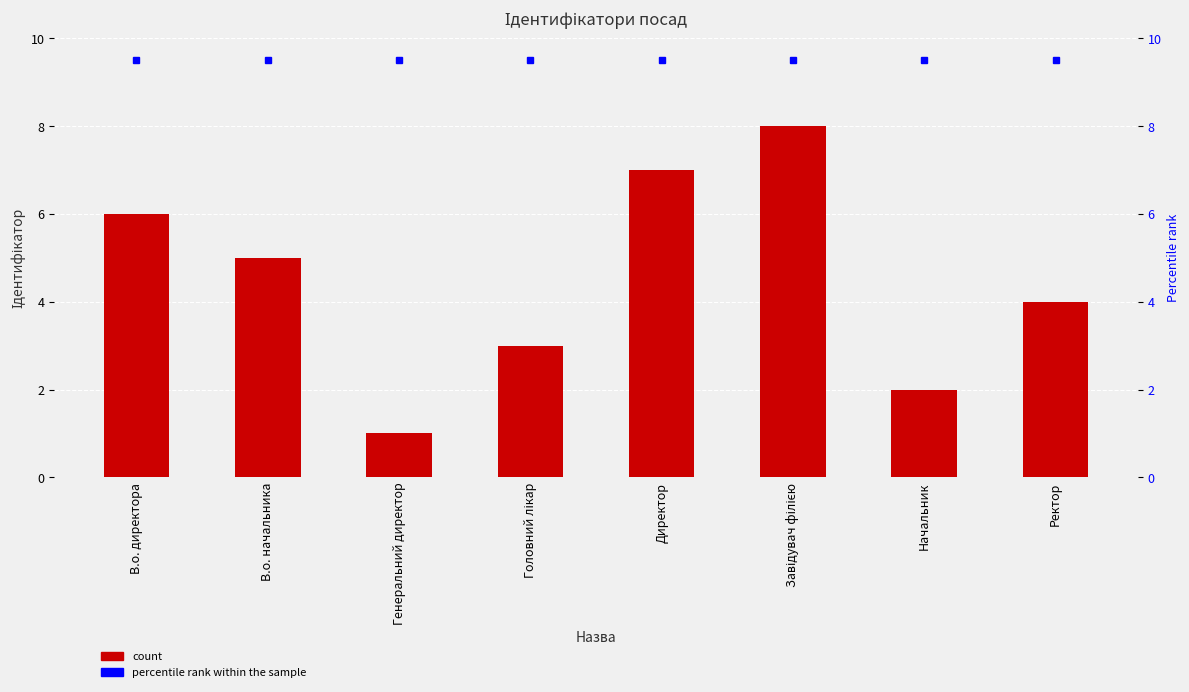

What is the average value?

4